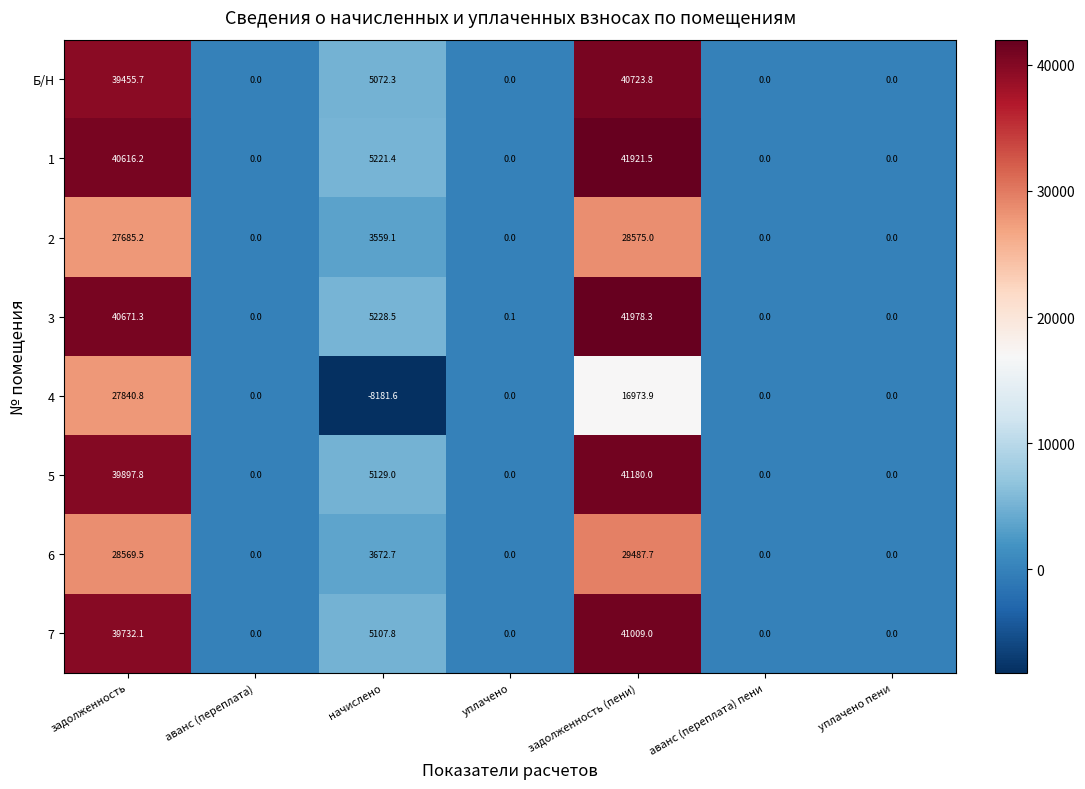

Is it true that 7 equals 5107.8 at начислено?

True